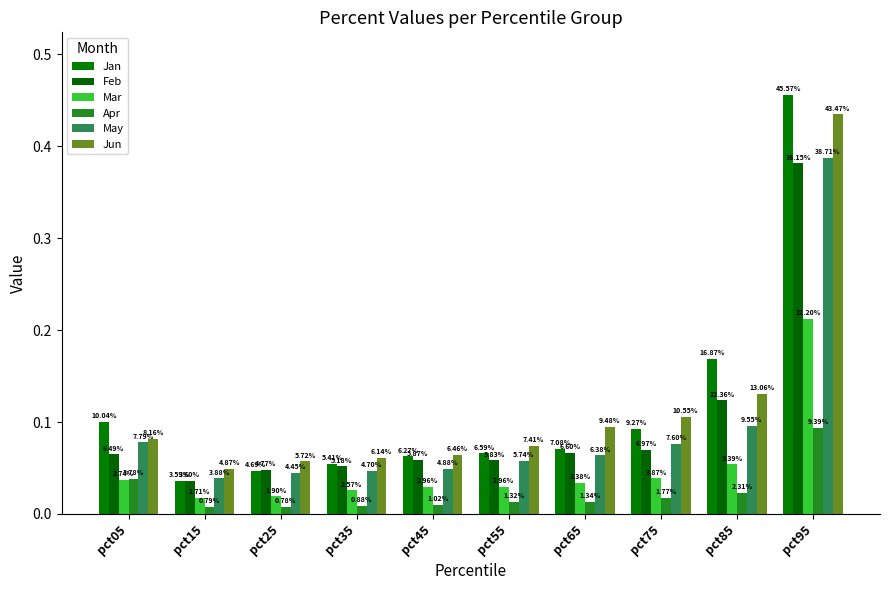

Is it true that Apr equals 0.0 at pct85?

False